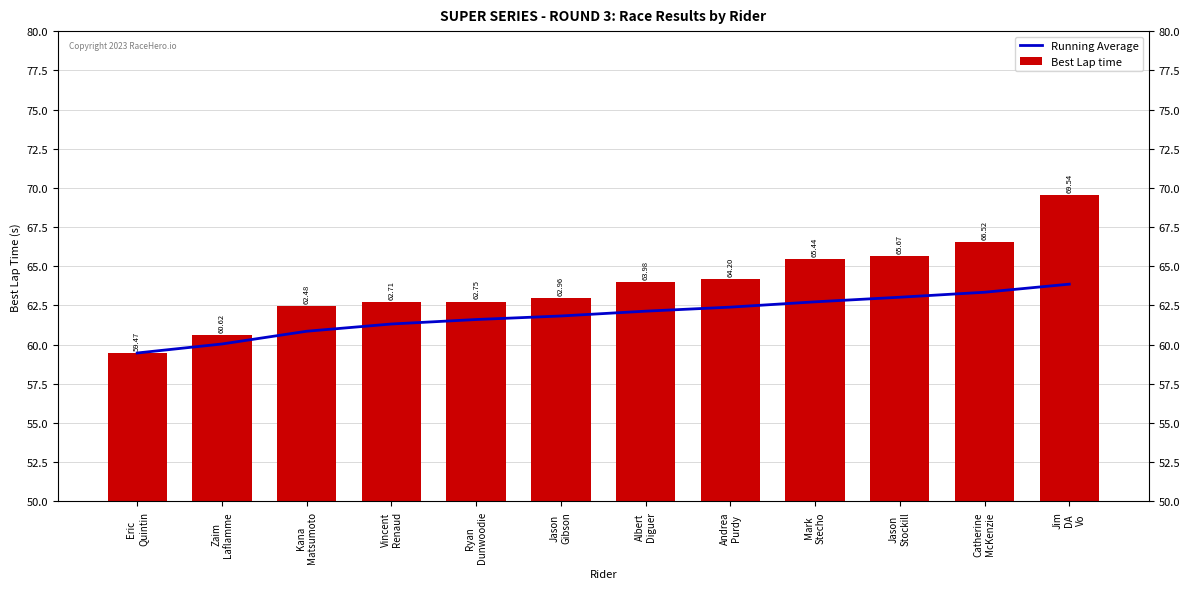

What is the maximum value shown in the chart?

69.5